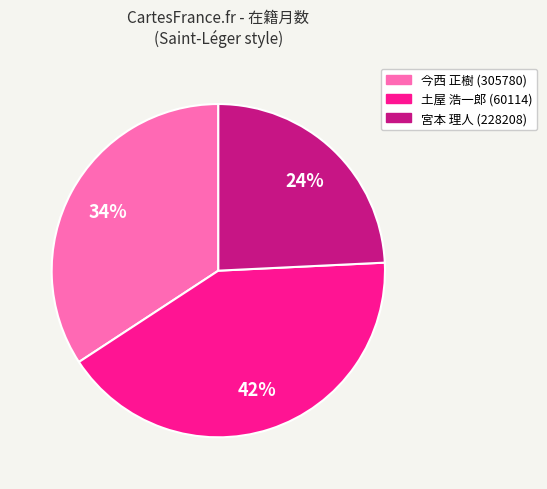

To the nearest percent, what portion does 宮本 理人 (228208) represent?

24%